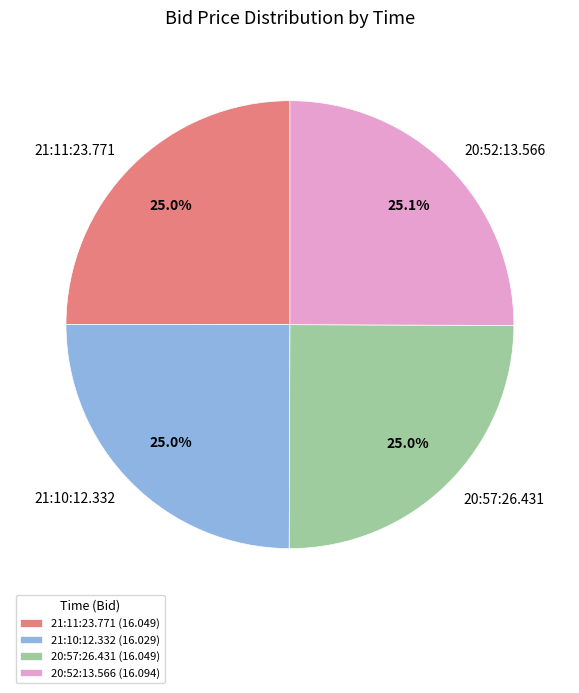

To the nearest percent, what portion does 21:11:23.771 represent?

25%